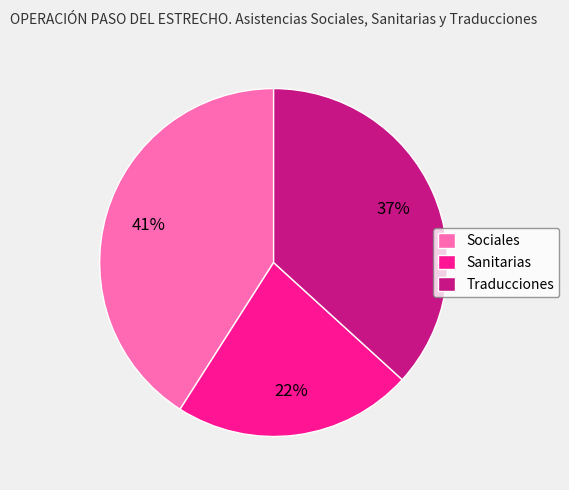

Combined, do Traducciones and Sociales account for over 50%?

Yes